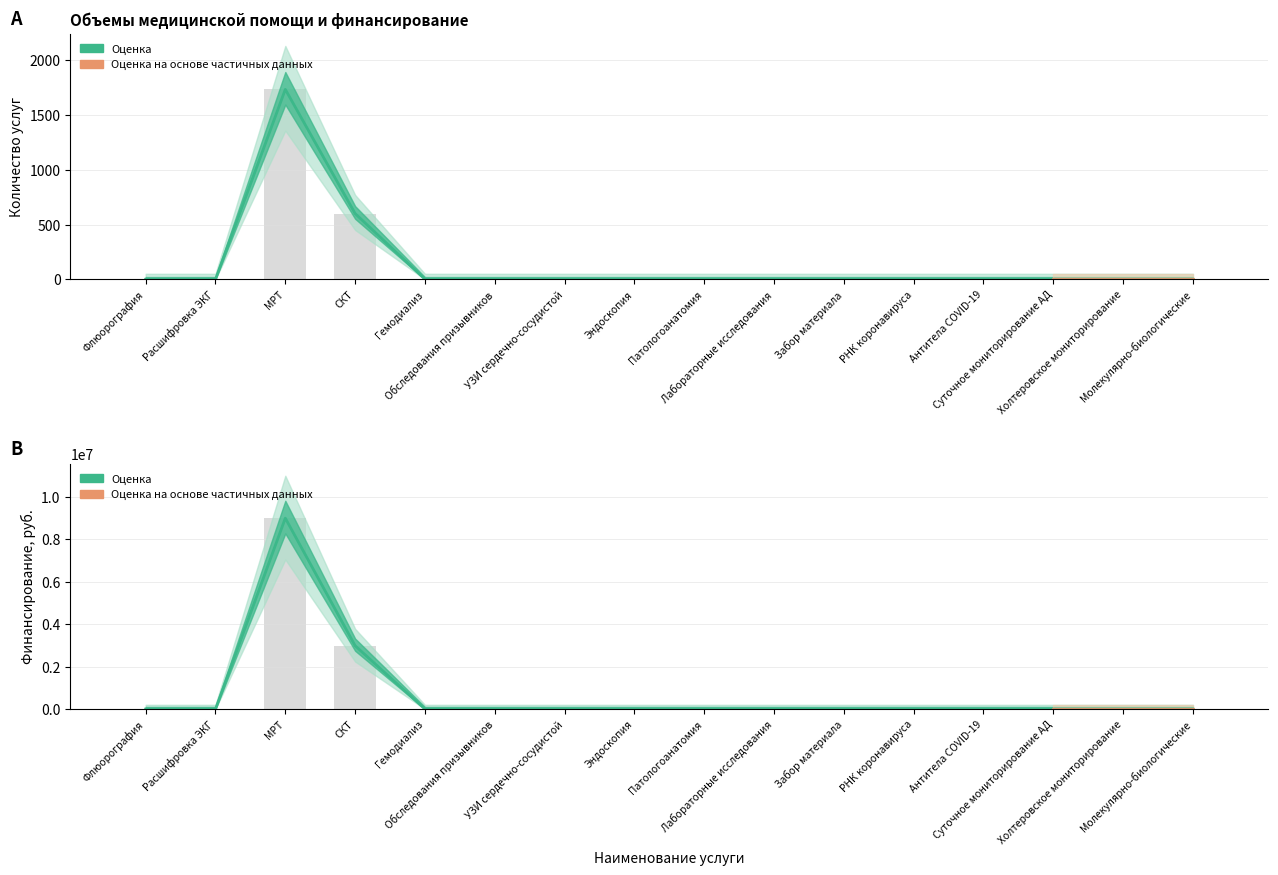

Rank the series at МРТ+СКТ from highest to lowest value.

Финансирование (руб.), Количество услуг